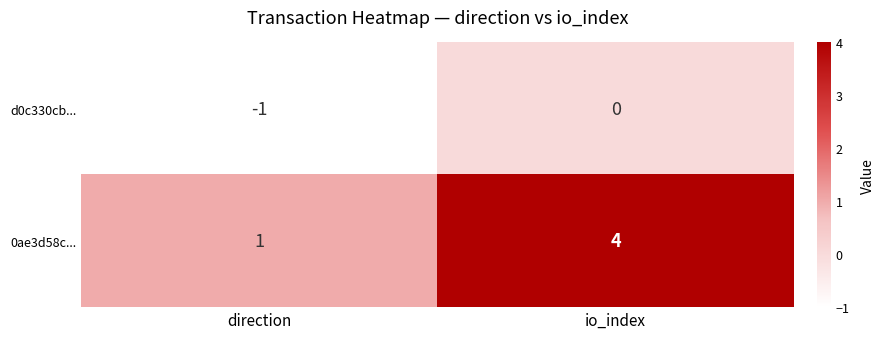

The value of d0c330cb... at io_index is 0. True or false?

True